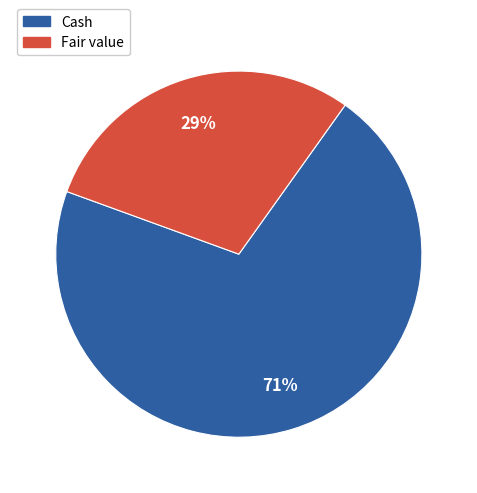

To the nearest percent, what is the combined percentage of Cash and Fair value?

100%